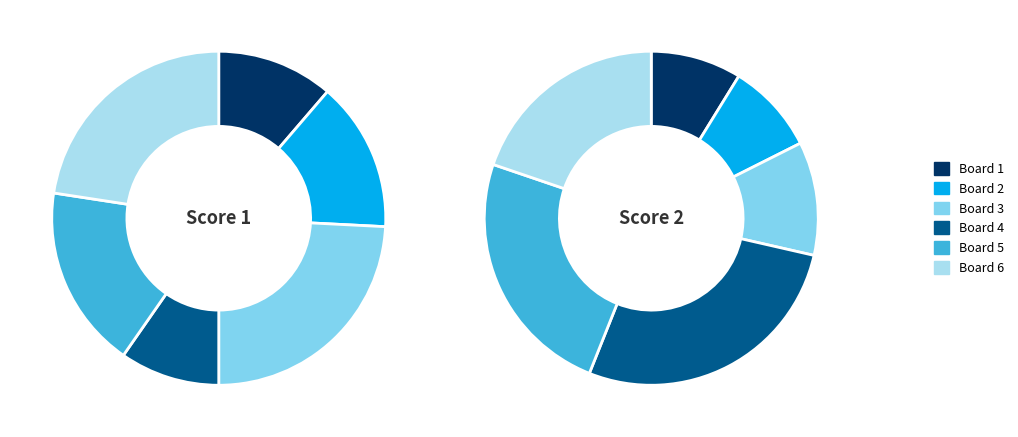

To the nearest percent, what is the difference between the largest and smallest slice percentages?

19%